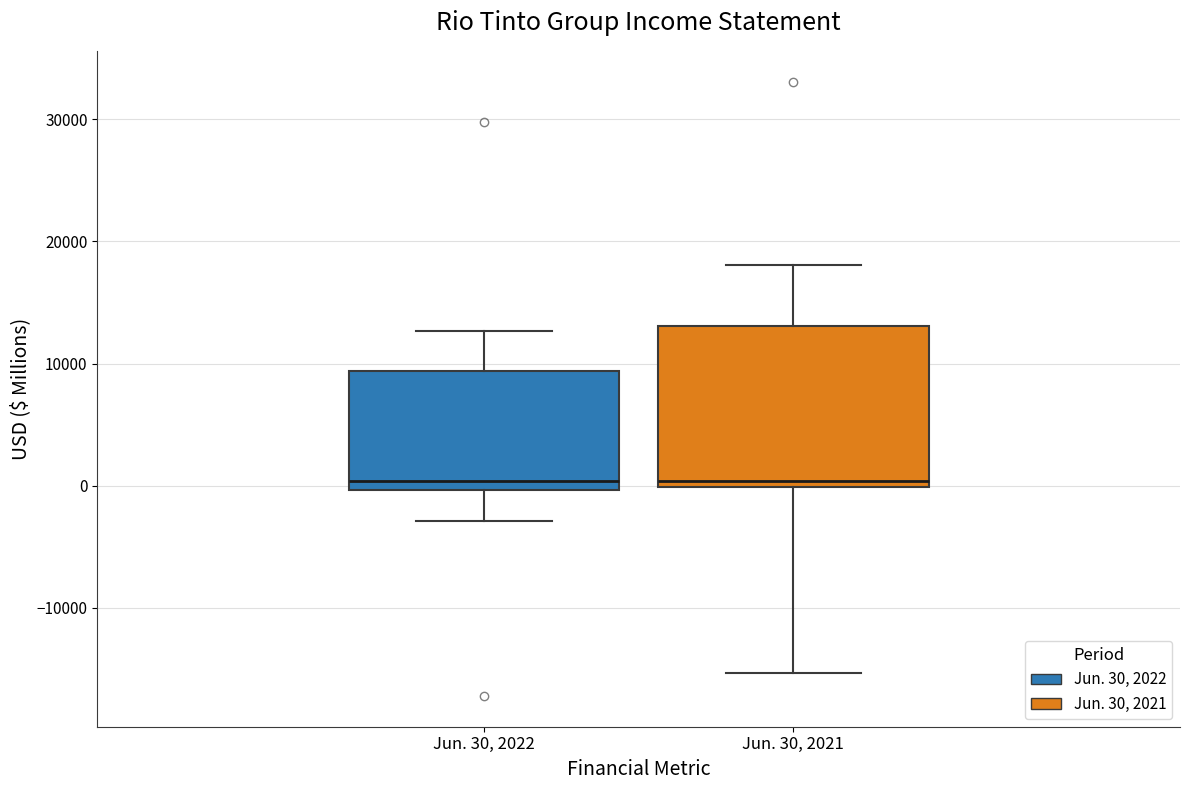

Where is the lower edge of the box for Jun. 30, 2022 on the y-axis? The values are not printed on the chart, so give them approximately, as read against the axis.

0